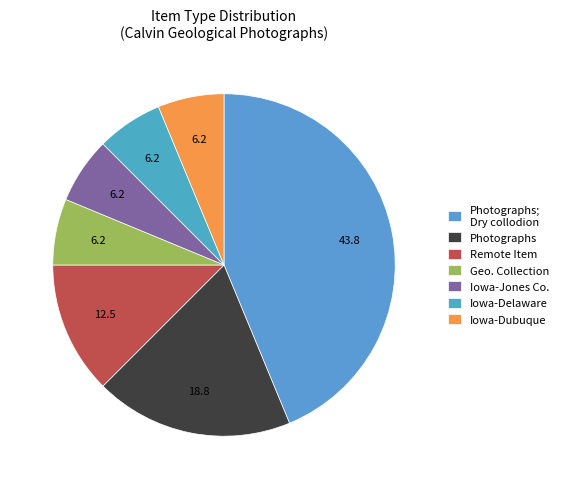

How many slices are in this pie chart?

7